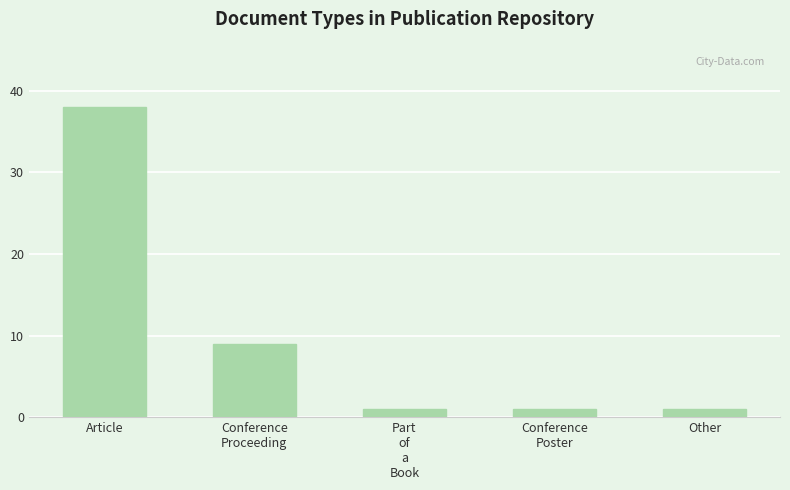

Between Article and Conference
Poster, which is larger?

Article